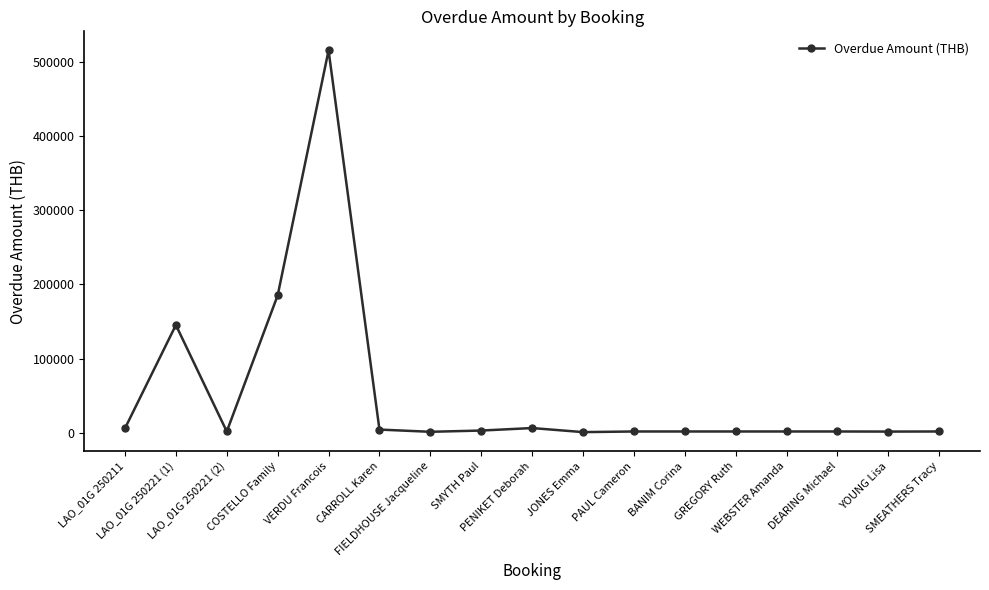

What is the difference between the maximum and second lowest values?

514840